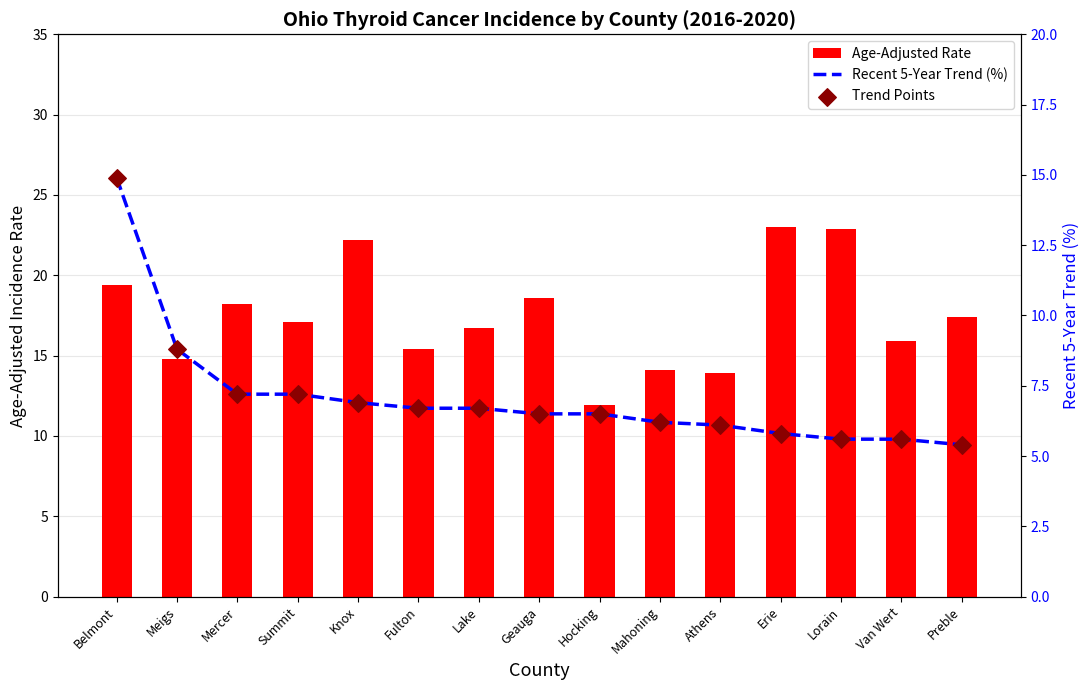

Which series contains the highest Y value?

Age-Adjusted Rate